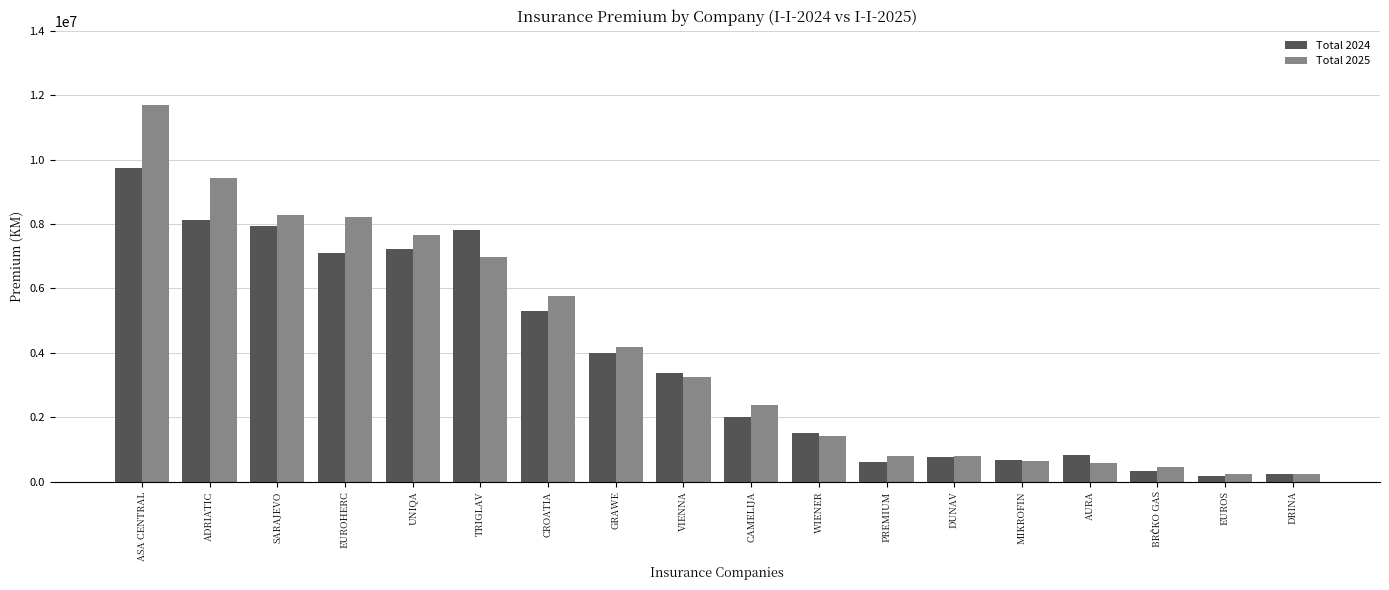

The value of Total 2024 at WIENER is 1505752. True or false?

True